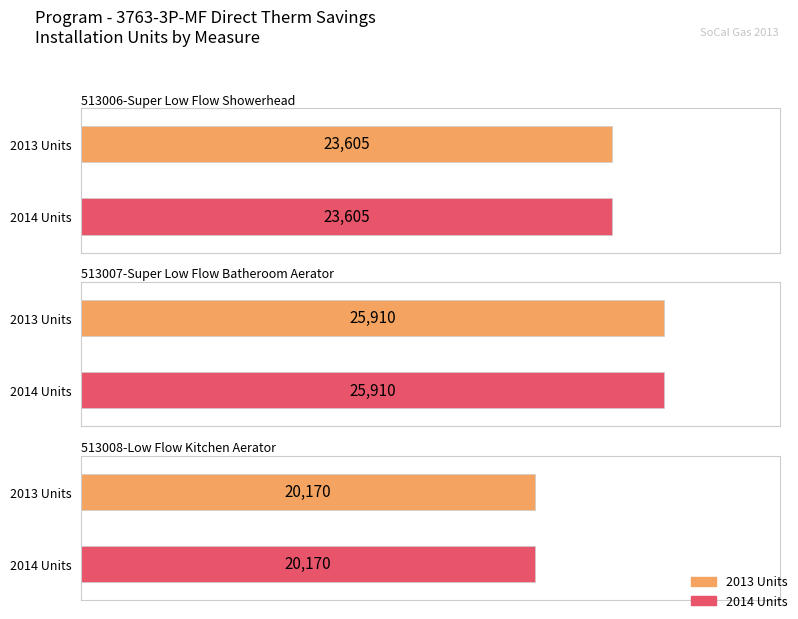

What is the total value across all series at 513006-Super Low Flow Showerhead?

47210